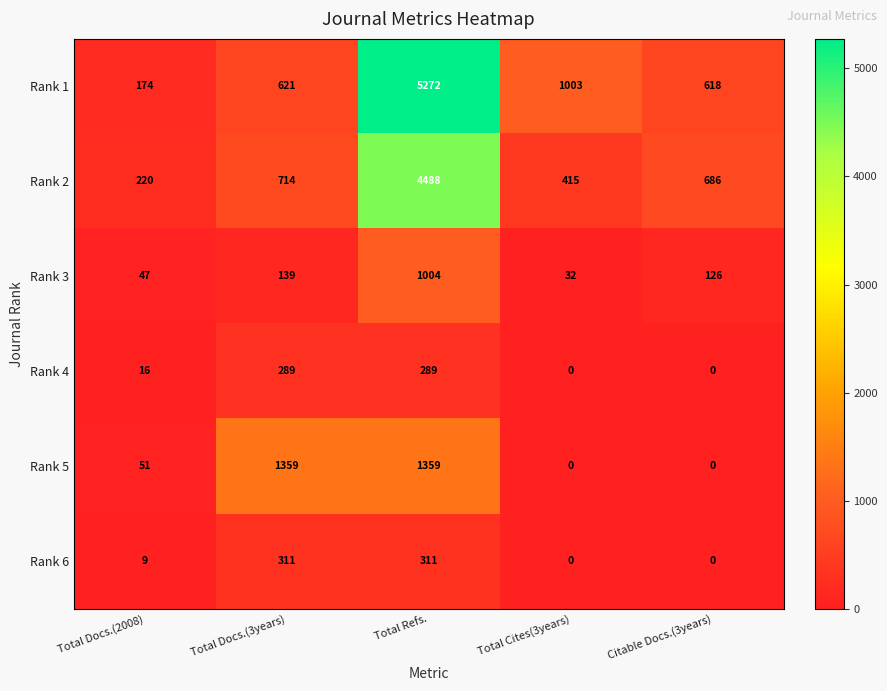

How many data points does each series have?

5